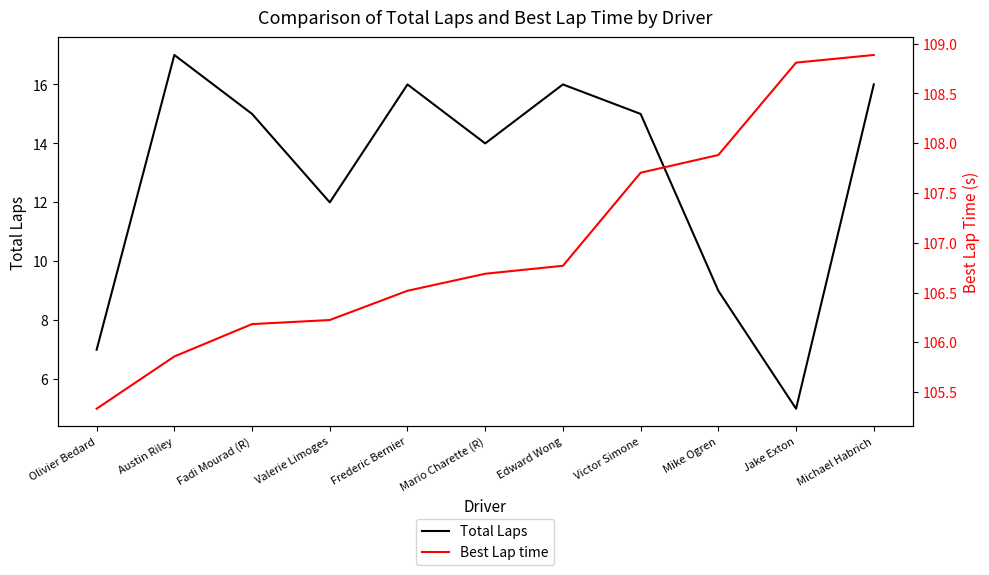

Is the value of Total Laps at Victor Simone greater than the value of Best Lap time at Mario Charette (R)?

No